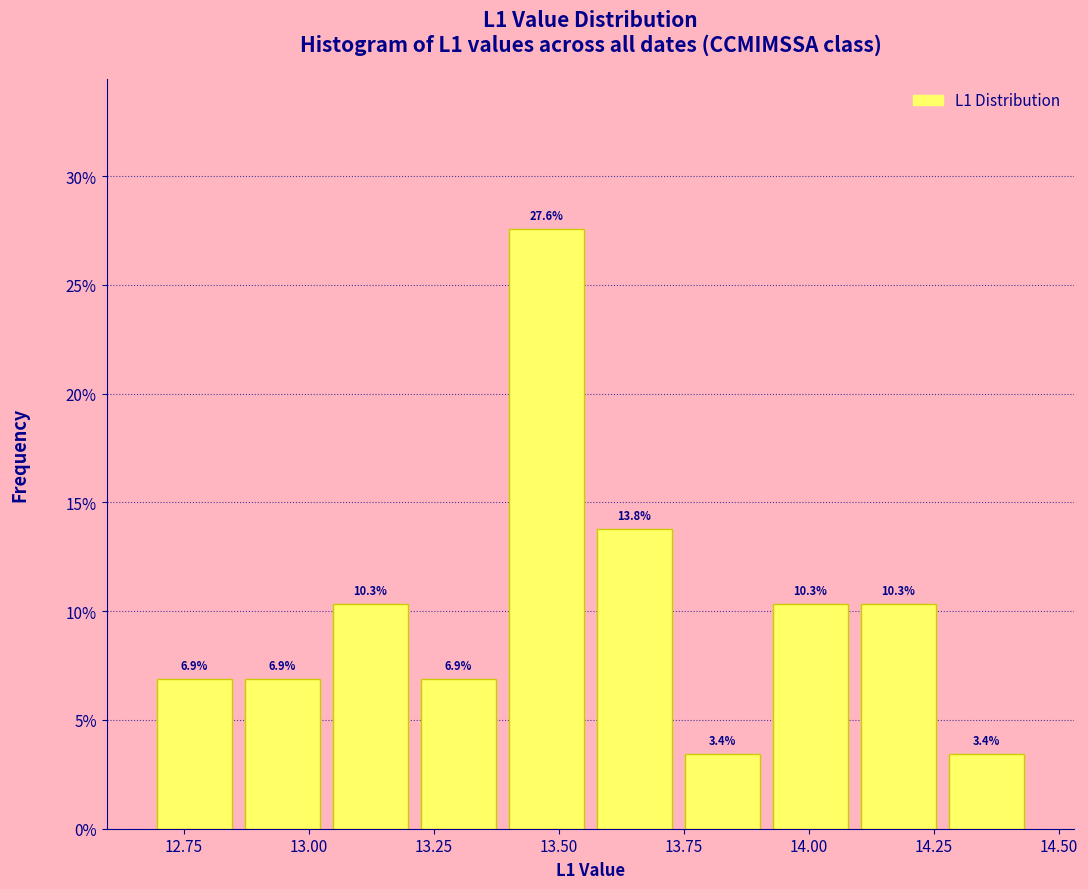

Around what value on the x-axis is the tallest bar? Give the approximate position of its centre, as read against the axis.

13.50